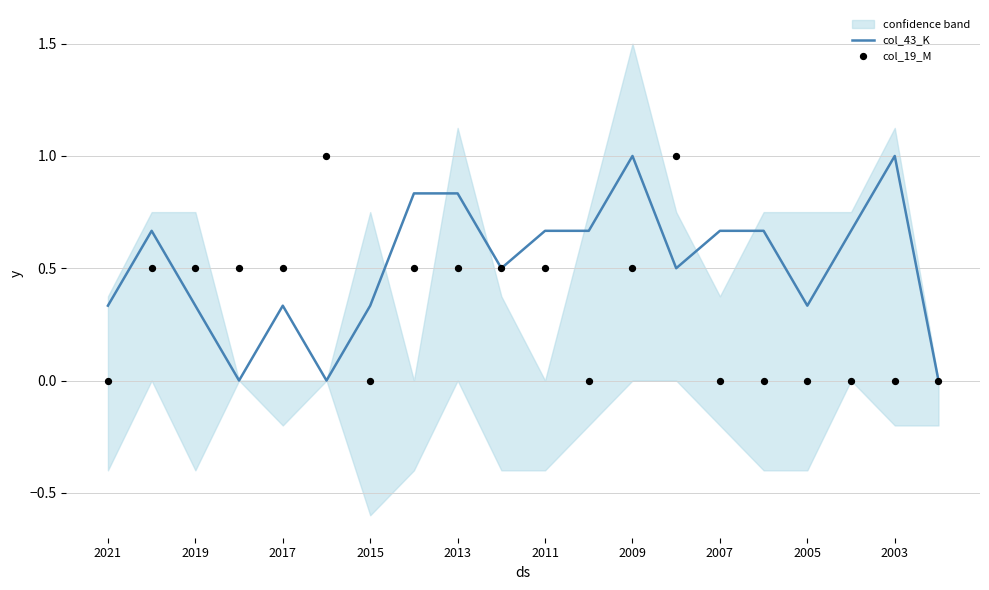

Which series reaches the maximum Y coordinate?

col_43_K